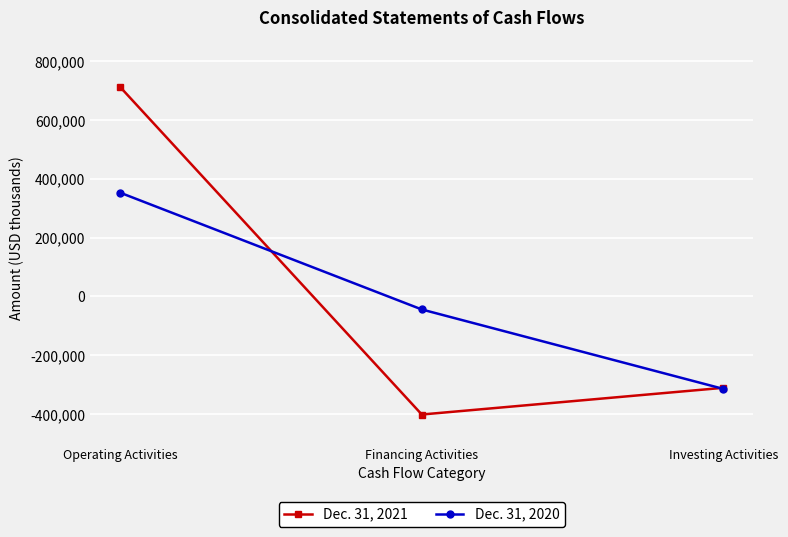

Which category has the highest value across all series?

Operating Activities